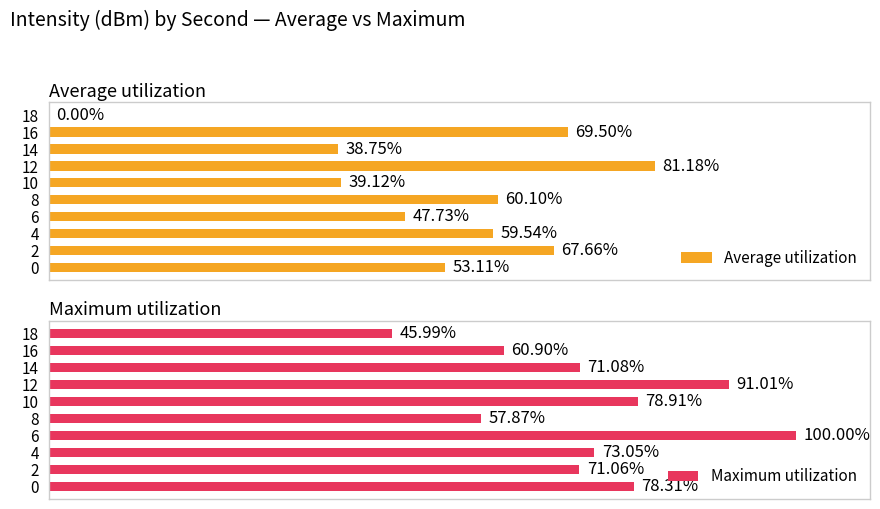

Is the value of Maximum utilization at 0 greater than the value of Average utilization at 4?

Yes